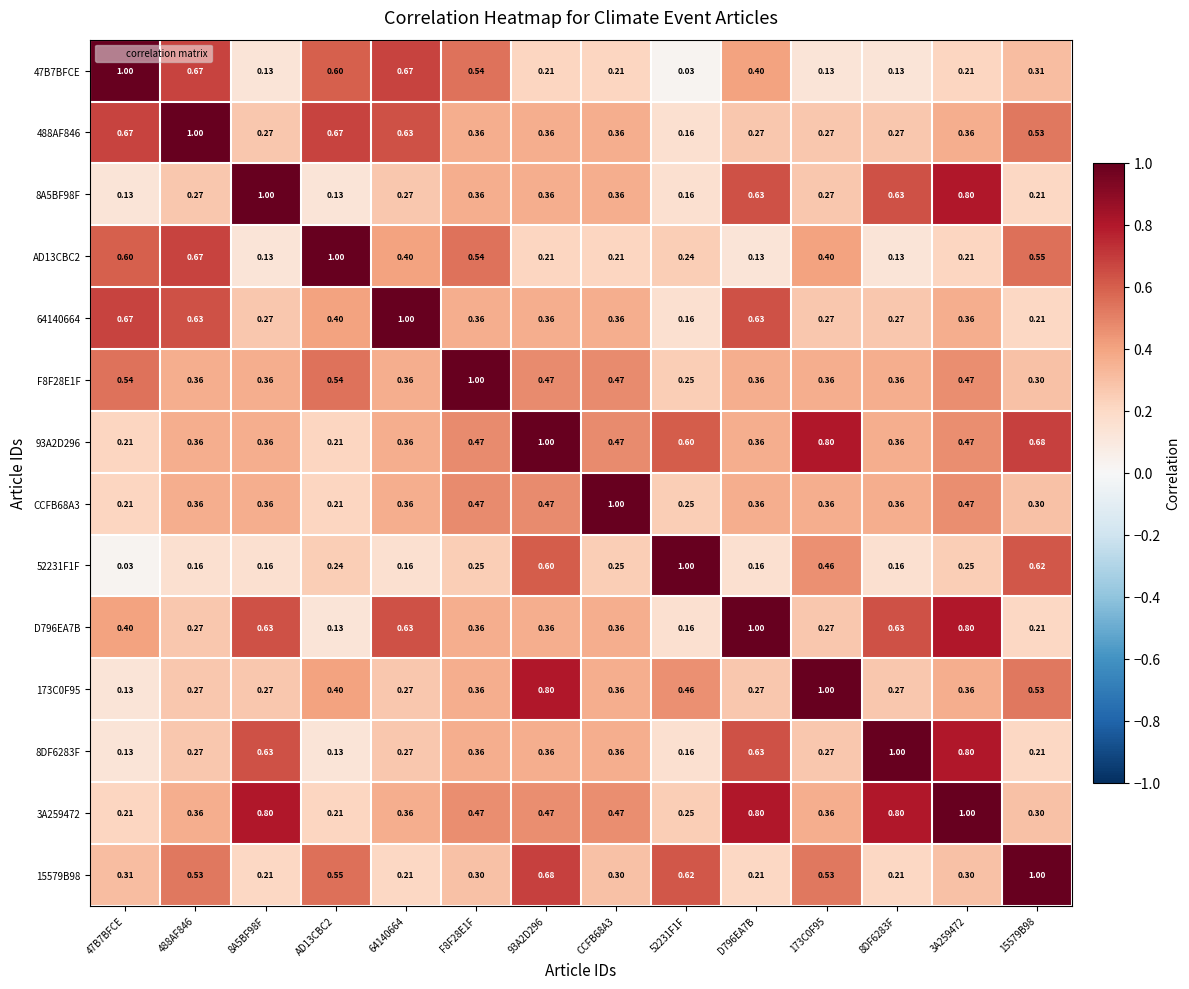

Is the value of AD13CBC2 at 15579B98 greater than the value of 8A5BF98F at 15579B98?

Yes